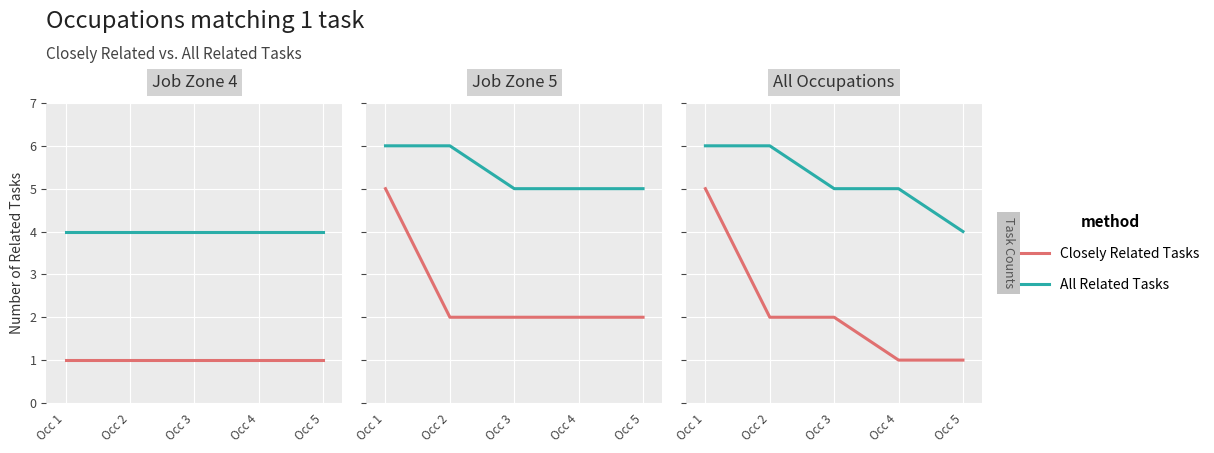

How many lines are shown in the chart?

2